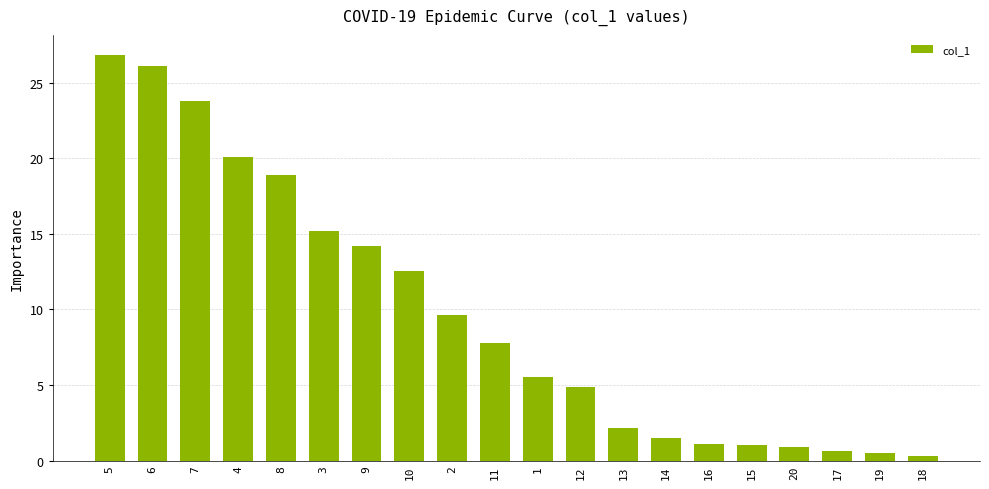

What is the label of the 17th bar from the right?

4